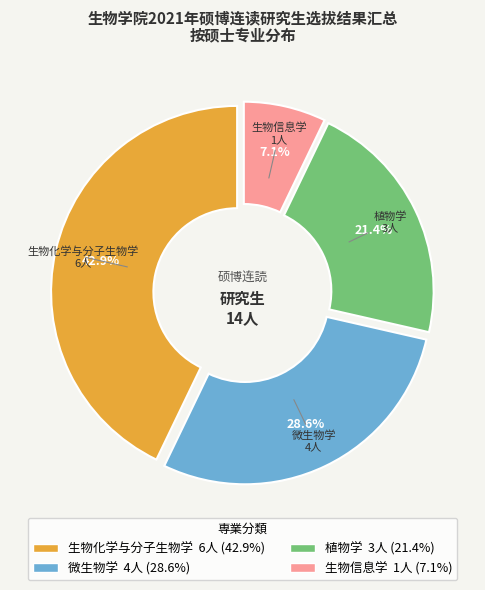

Which has a higher value, 生物信息学 or 植物学?

植物学